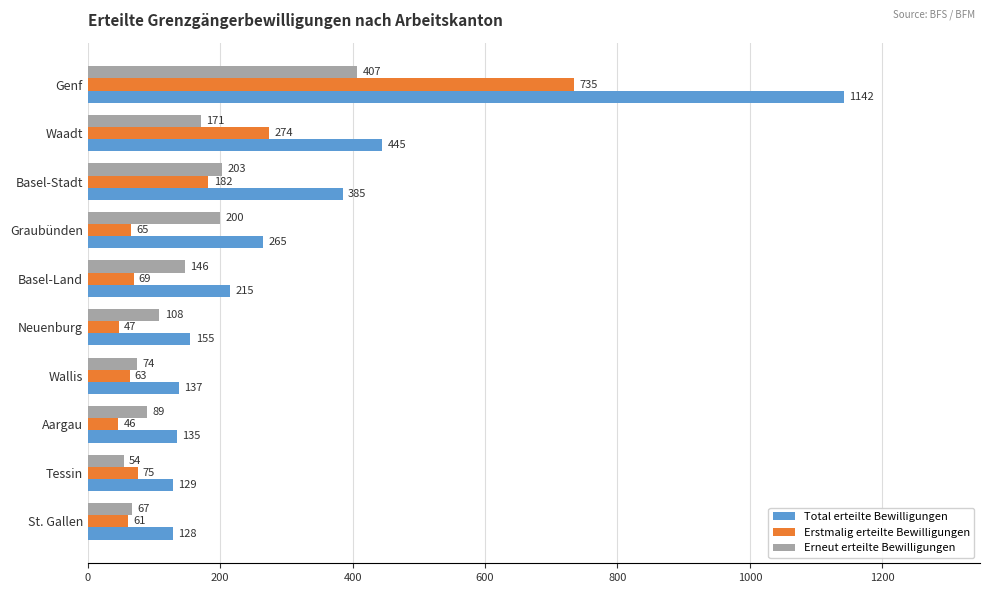

At which category is the sum across all series the highest?

Genf